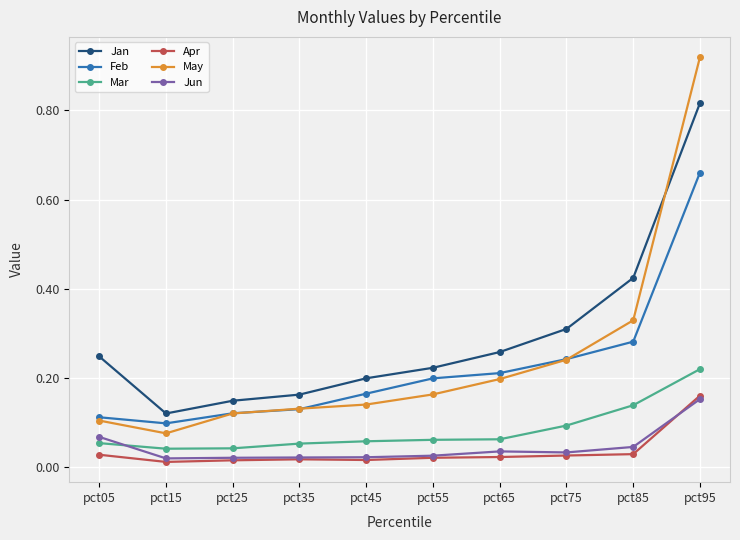

Which series changed the most between pct25 and pct65?

Jan